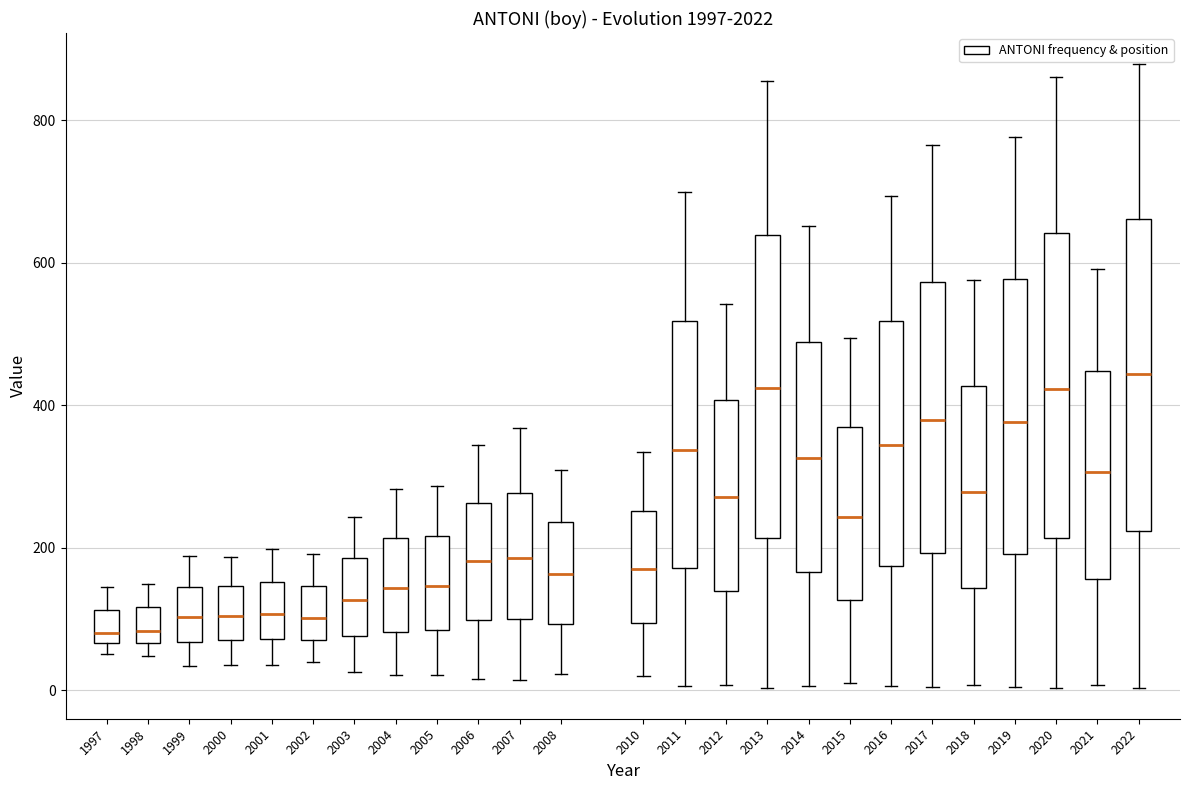

Which box's median line is the highest?

2022